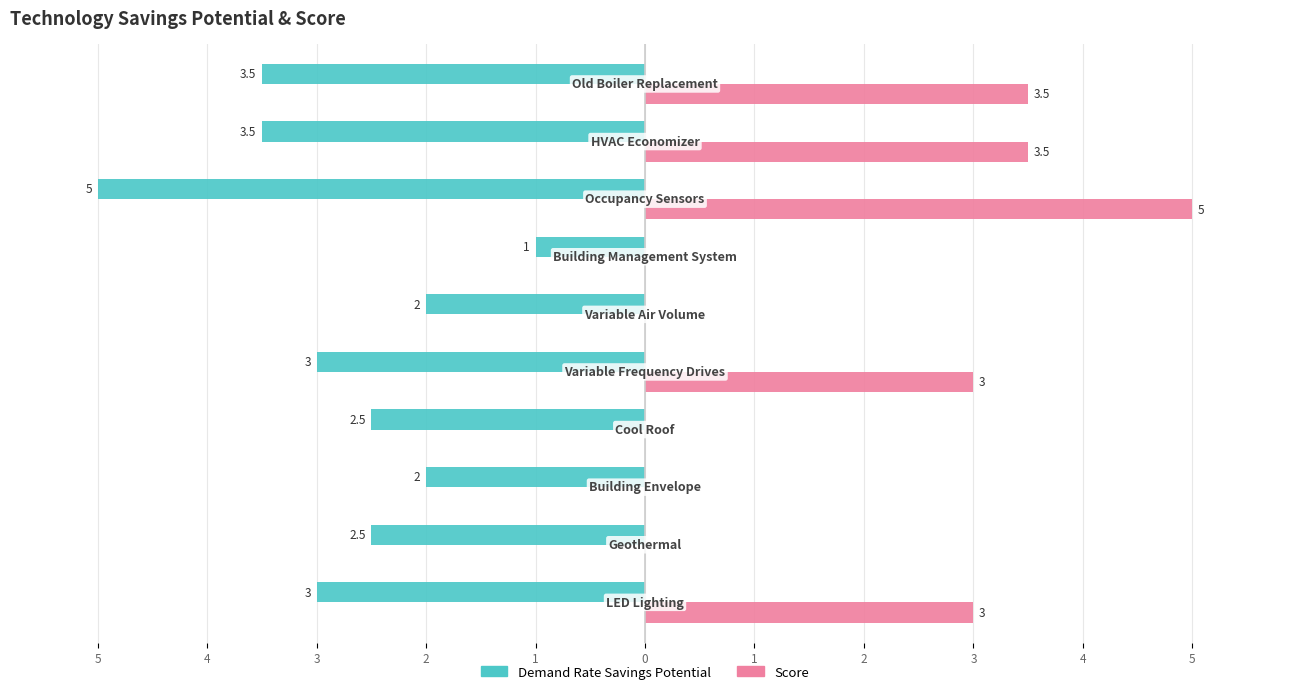

What are all the series names shown in the legend?

Demand Rate Savings Potential, Score